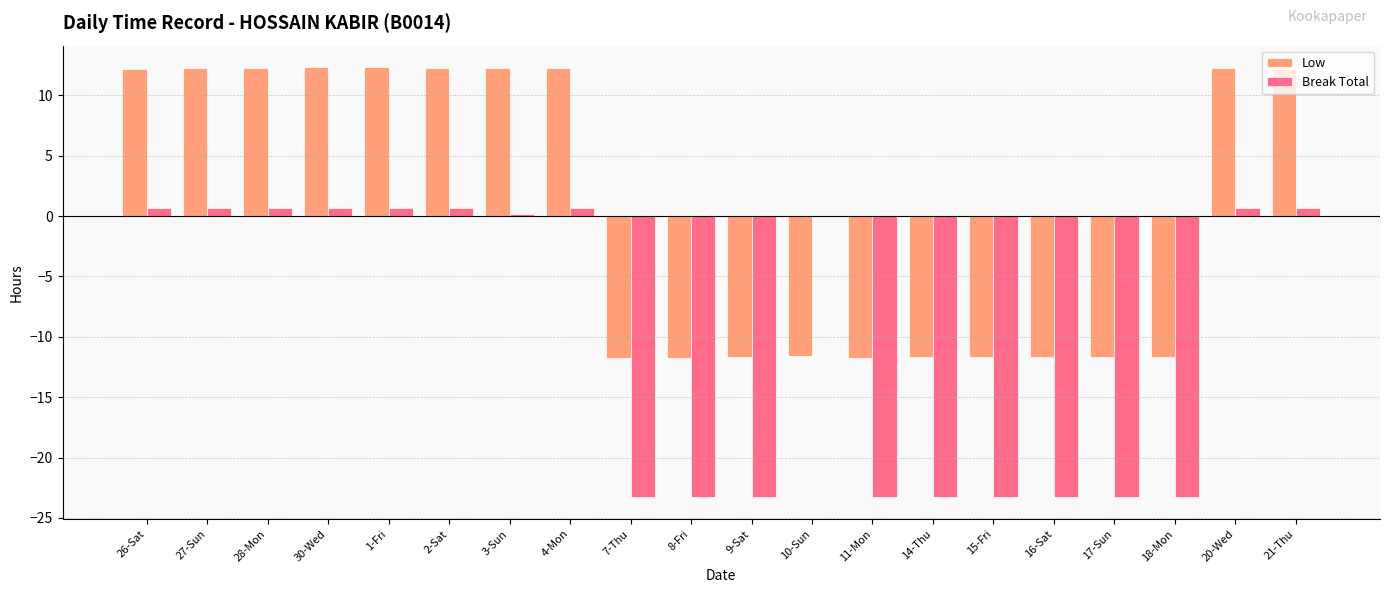

How many values in Low are above zero?

10